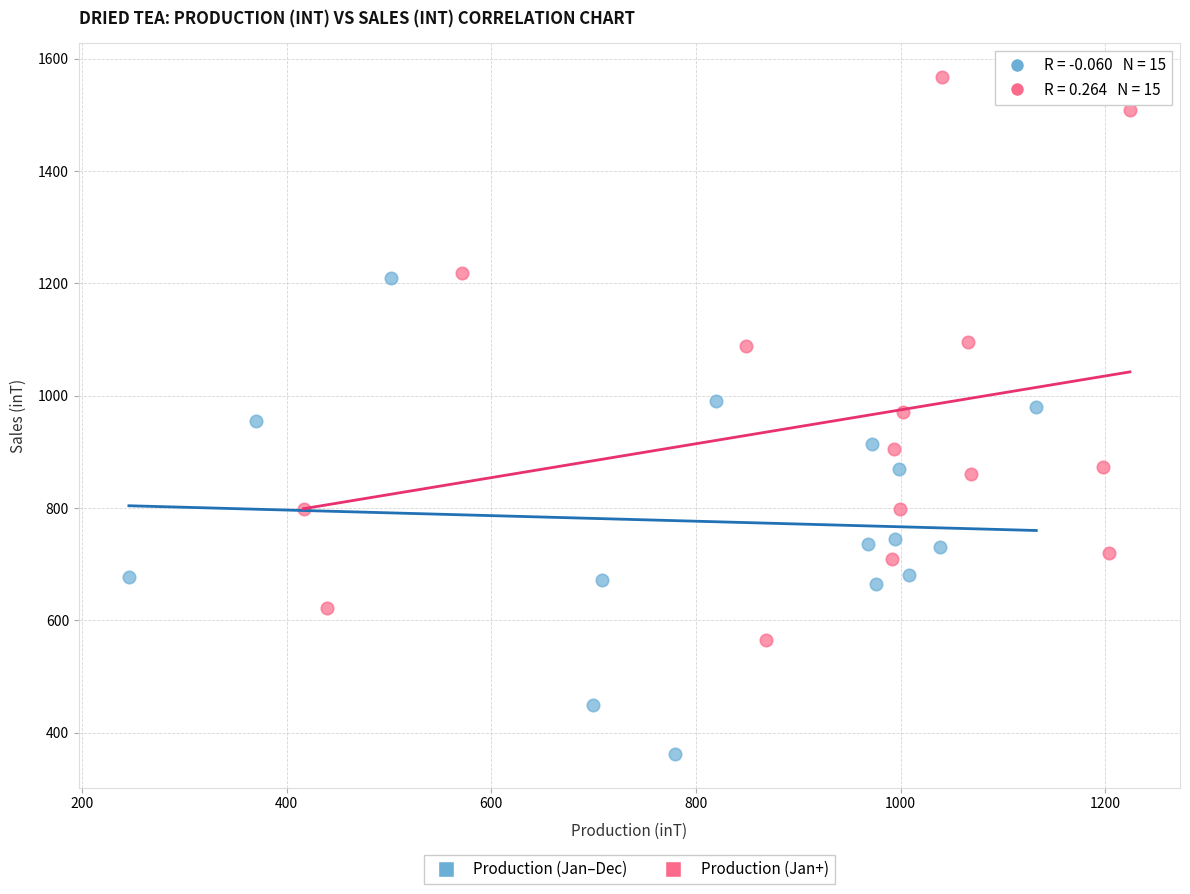

Which series contains the lowest Y value?

Production (Jan–Dec)